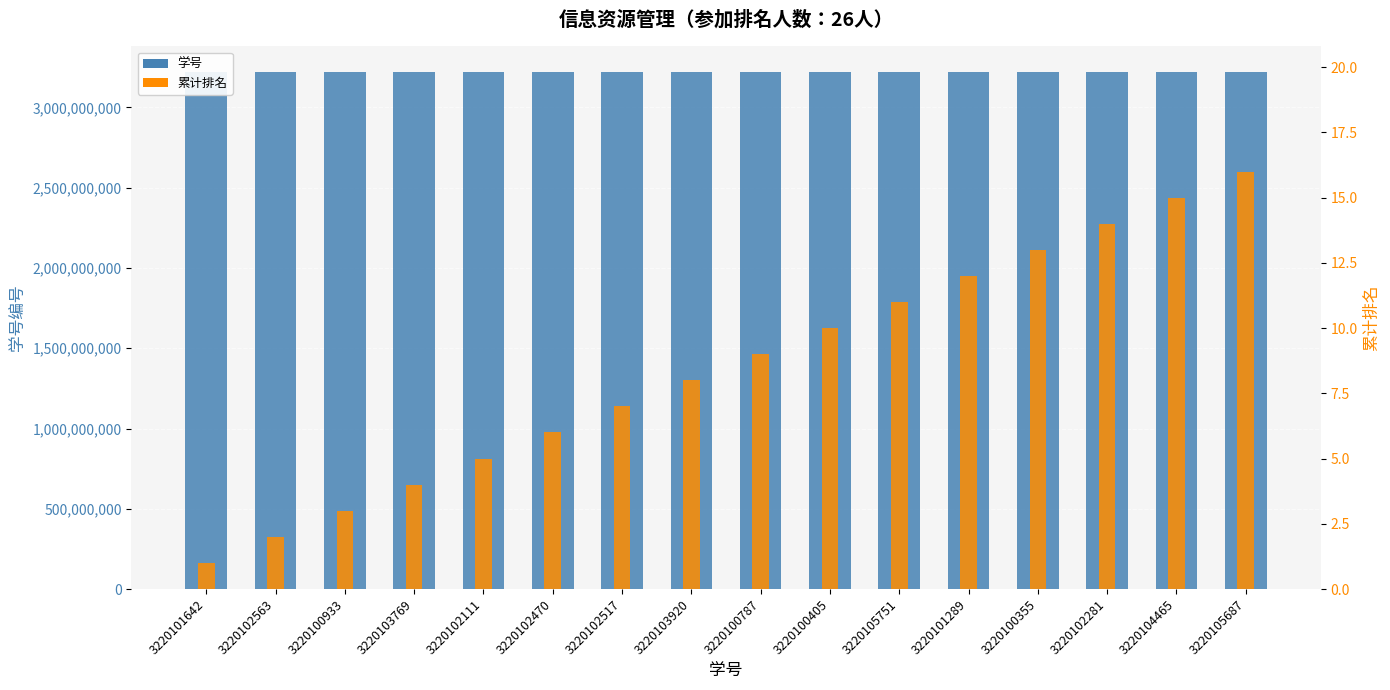

What is the minimum value for 累计排名?

1